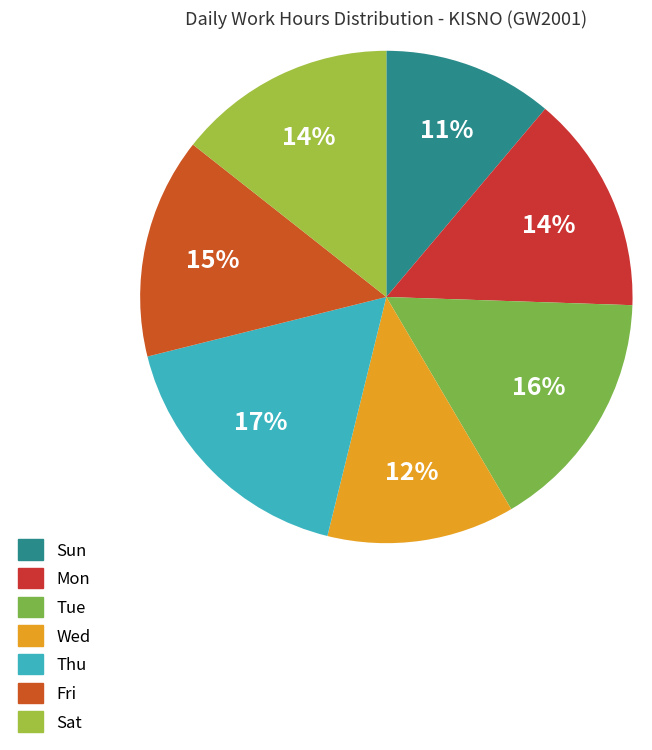

How many segments does this pie chart have?

7